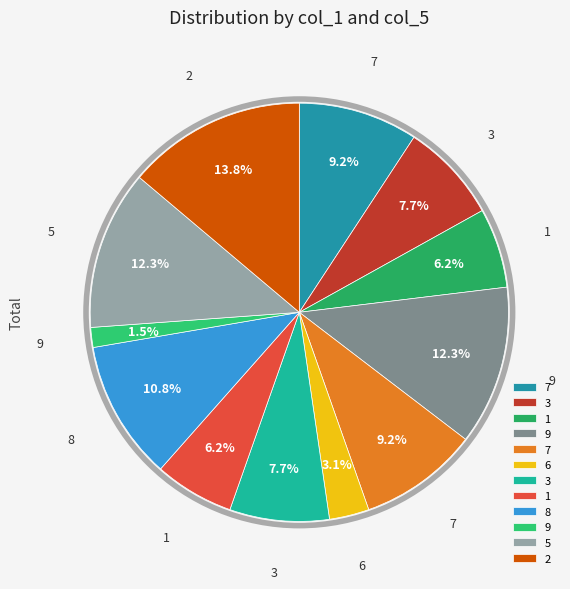

To the nearest percent, what is the average slice percentage?

8%